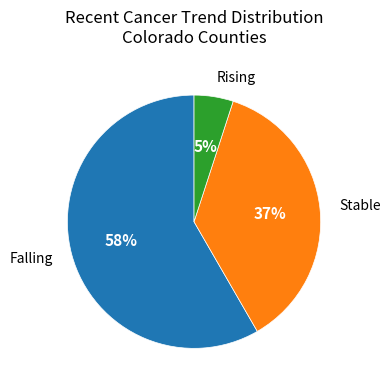

Is there any slice that represents more than half of the pie?

Yes